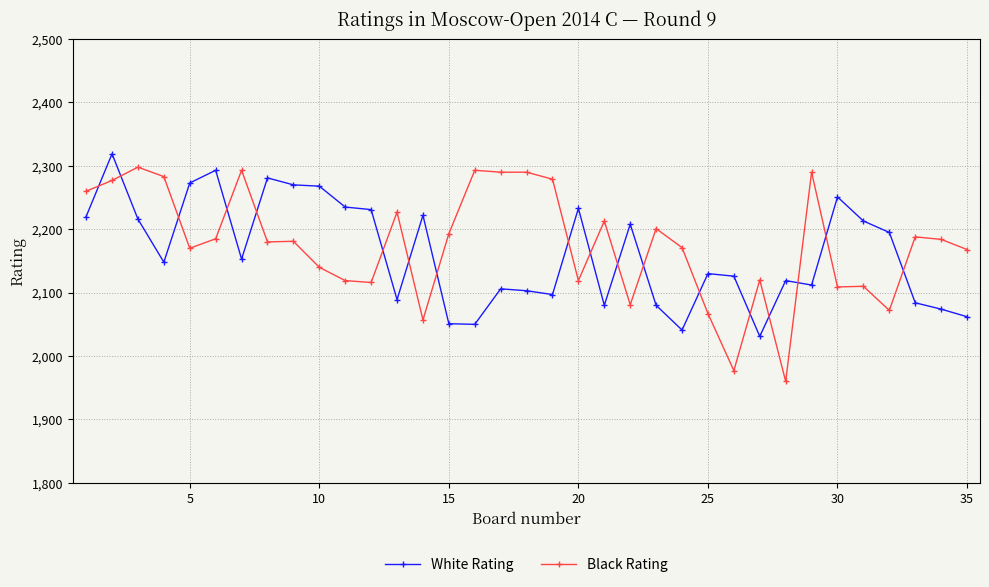

Which series has the largest range (max minus min)?

Black Rating